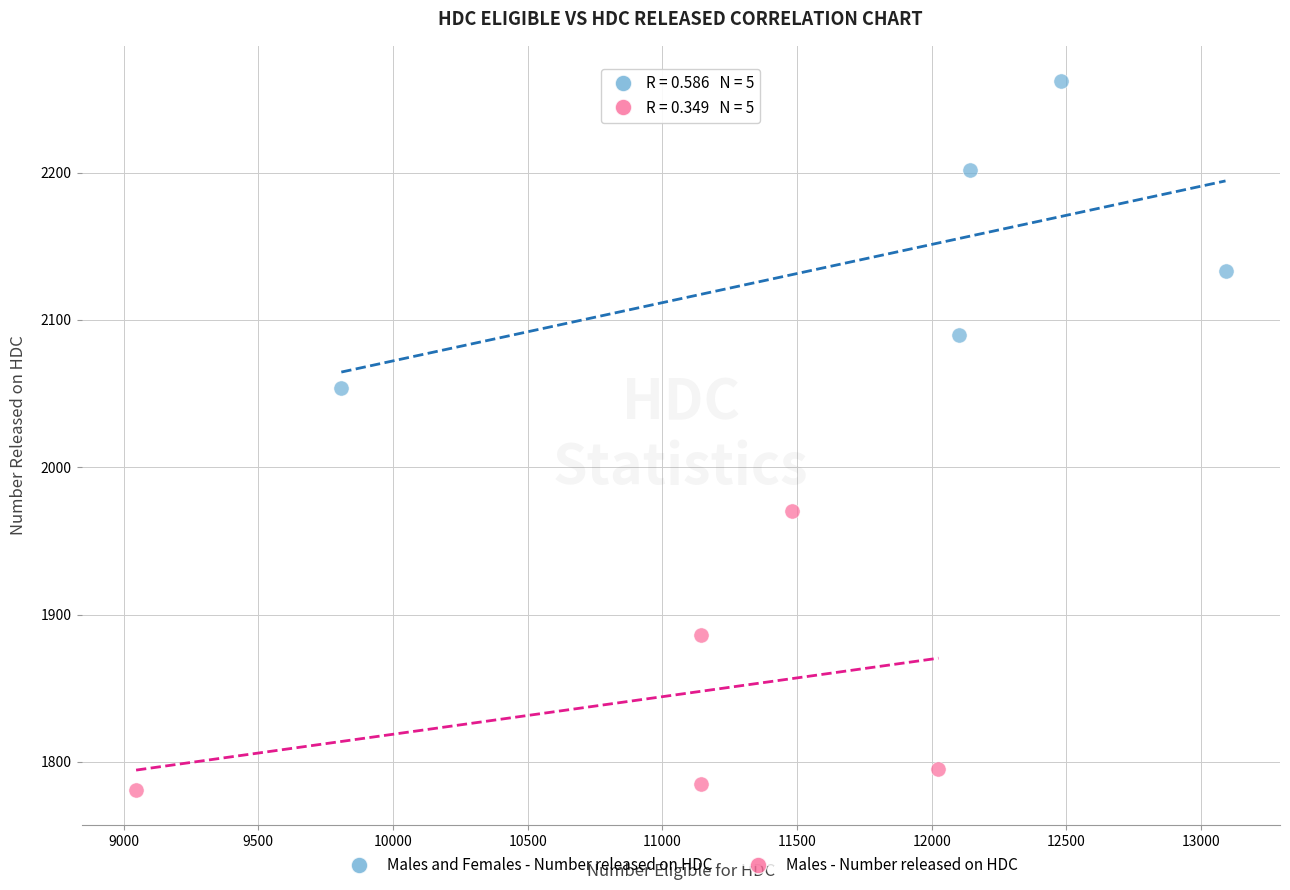

Which series reaches the minimum Y coordinate?

Males - Number released on HDC